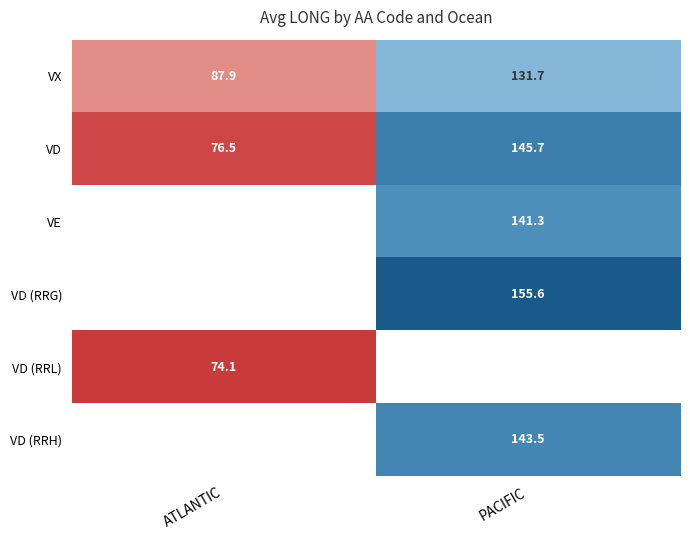

What is the sum of the VX values at ATLANTIC and PACIFIC?

219.6